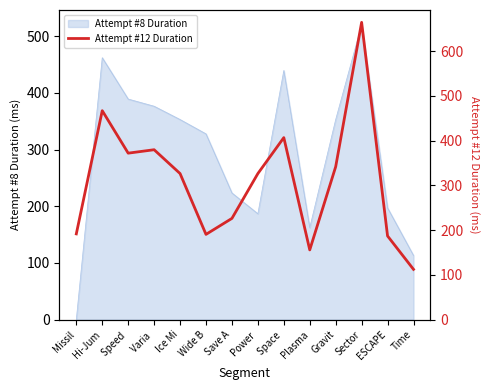

True or false: Attempt #8 Duration has a value of 462.2 at Hi-Jum.

True